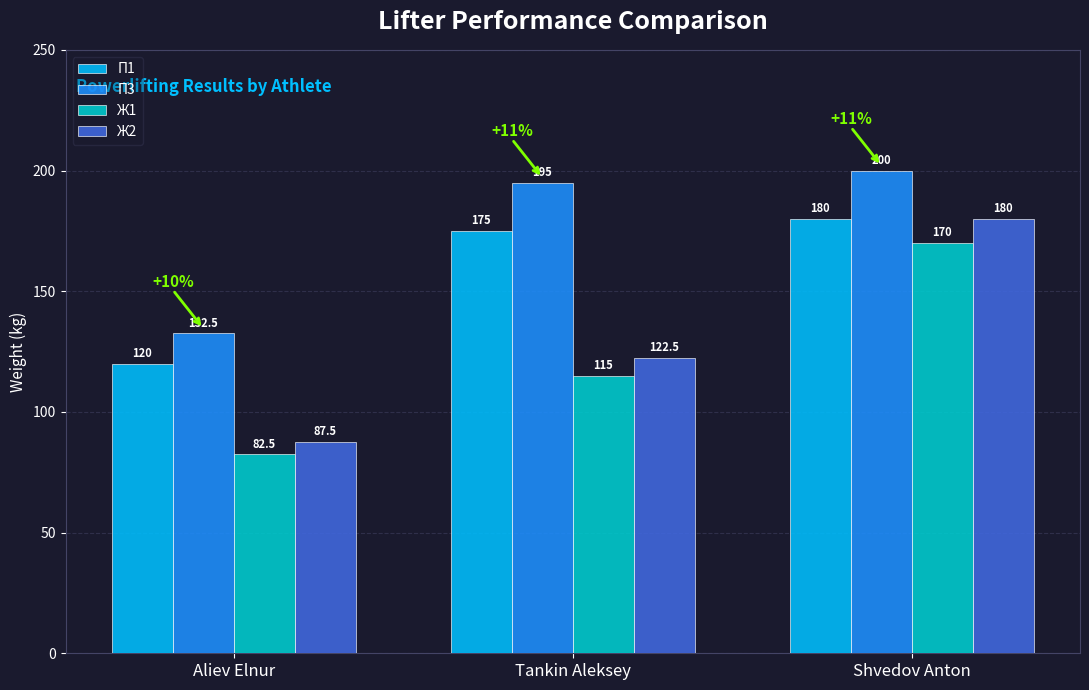

What is the maximum value for Ж2?

180.0